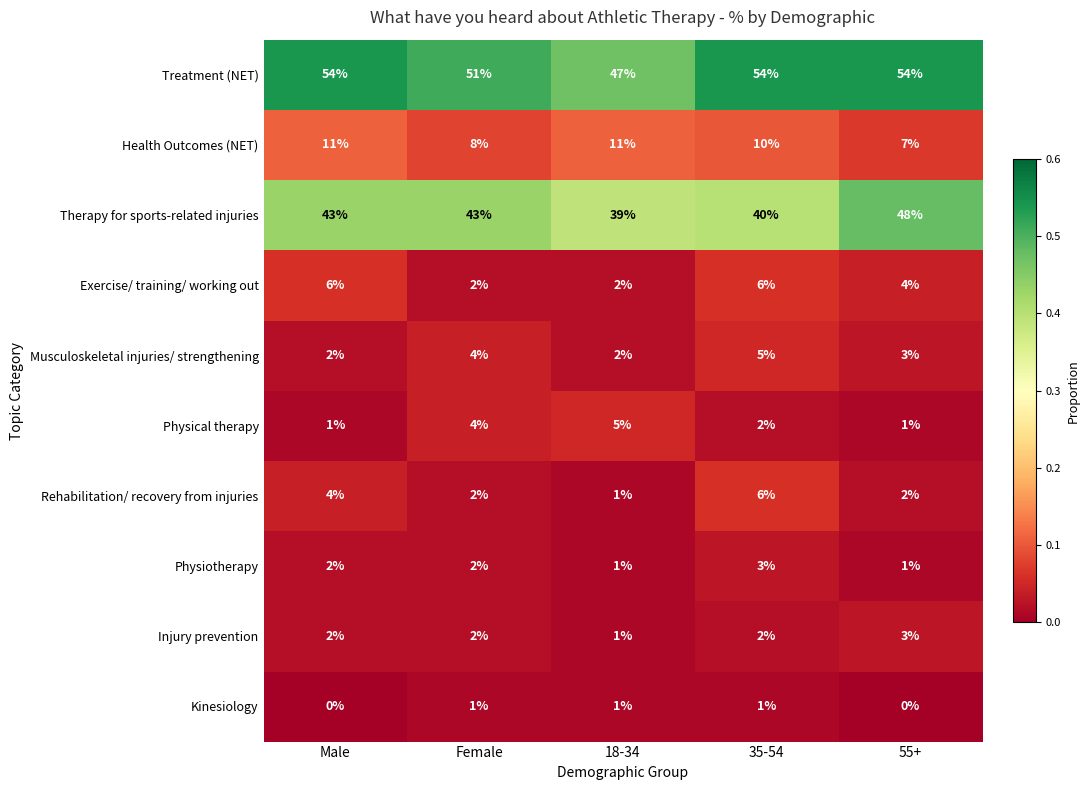

What is the difference between the maximum and minimum values in the Treatment (NET) series?

7